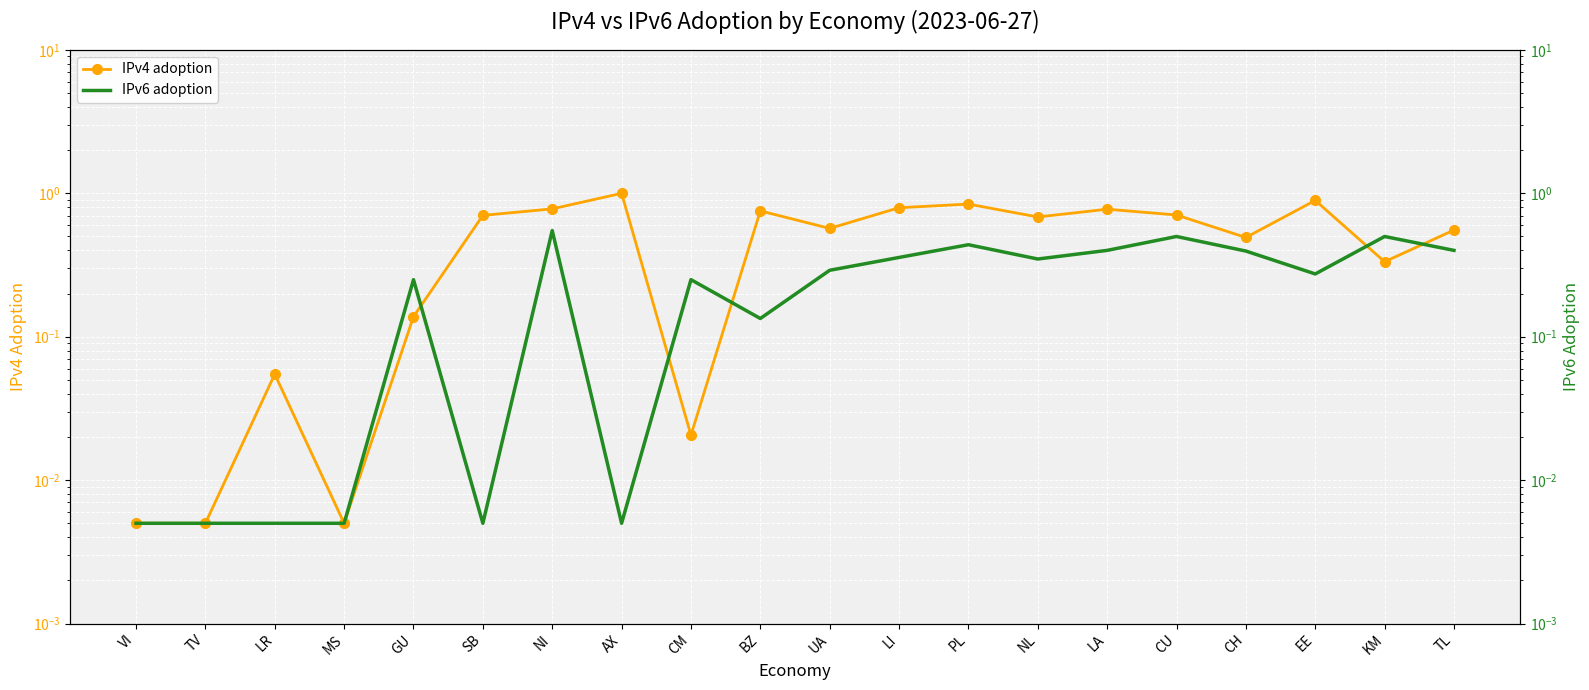

The IPv6 adoption series shows 0.4 at UA. True or false?

False